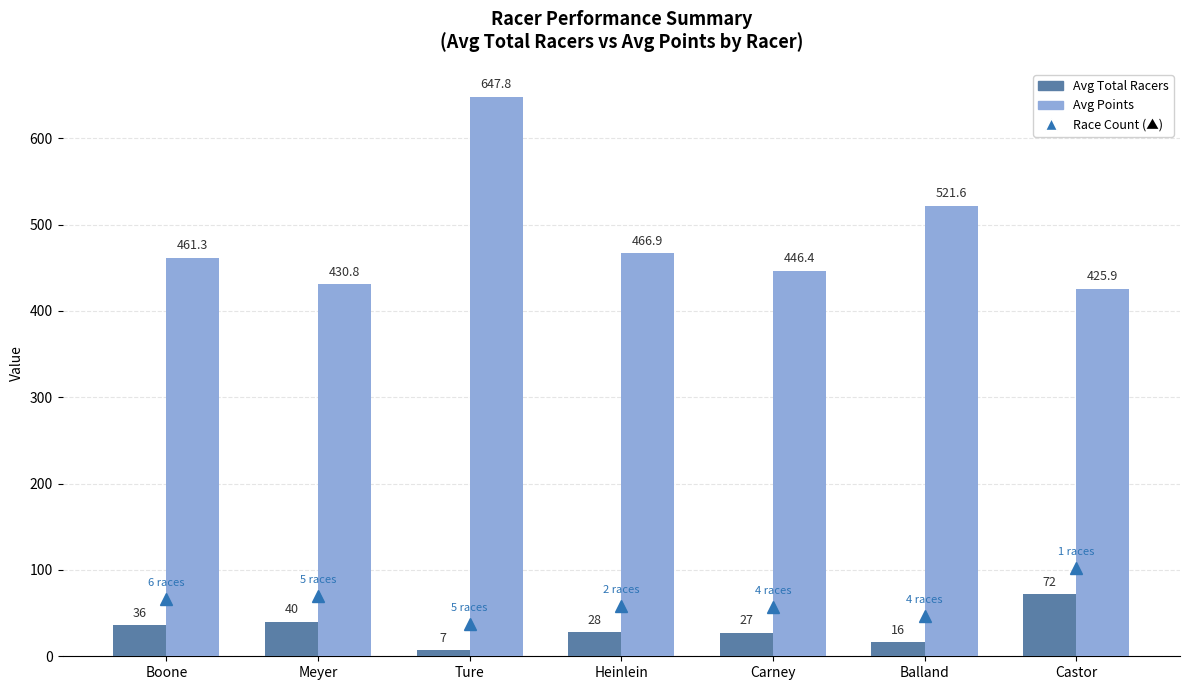

Read the Avg Points value at Ture.

647.8